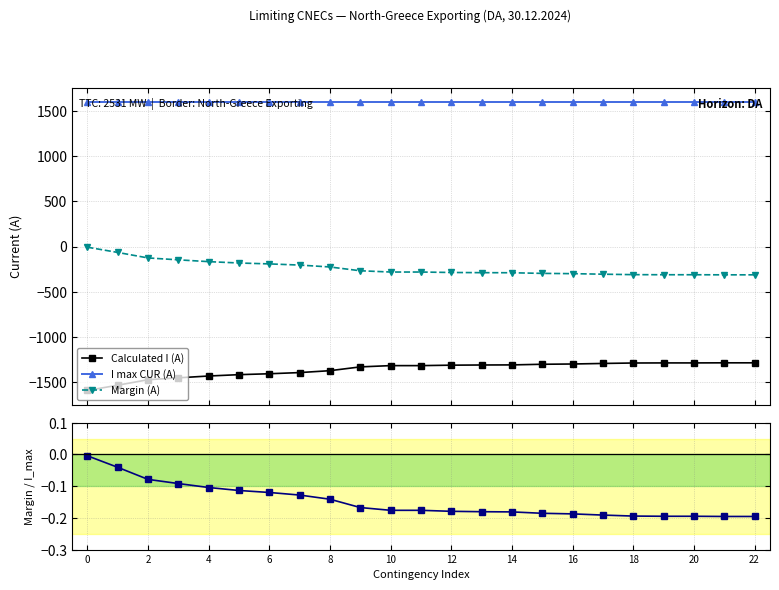

Reading right to left, what are all the values shown in this chart?

Calculated I (A): -1287.0	-1287.0	-1288.0	-1288.0	-1289.0	-1294.0	-1300.0	-1303.0	-1310.0	-1311.0	-1313.0	-1318.0	-1318.0	-1332.0	-1374.0	-1395.0	-1408.0	-1418.0	-1433.0	-1453.0	-1474.0	-1535.0	-1593.0
I max CUR (A): 1600.0	1600.0	1600.0	1600.0	1600.0	1600.0	1600.0	1600.0	1600.0	1600.0	1600.0	1600.0	1600.0	1600.0	1600.0	1600.0	1600.0	1600.0	1600.0	1600.0	1600.0	1600.0	1600.0
Margin (A): -313.0	-313.0	-312.0	-312.0	-311.0	-306.0	-300.0	-297.0	-290.0	-289.0	-287.0	-282.0	-282.0	-268.0	-226.0	-205.0	-192.0	-182.0	-167.0	-147.0	-126.0	-65.0	-7.0
Margin / I_max_CUR: -0.2	-0.2	-0.2	-0.2	-0.2	-0.2	-0.2	-0.2	-0.2	-0.2	-0.2	-0.2	-0.2	-0.2	-0.1	-0.1	-0.1	-0.1	-0.1	-0.1	-0.1	-0.0	-0.0